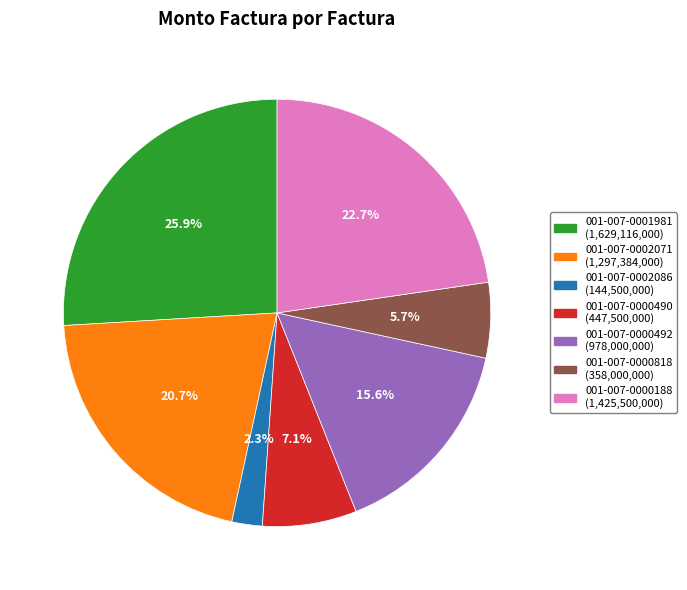

To the nearest percent, what is the average slice percentage?

14%